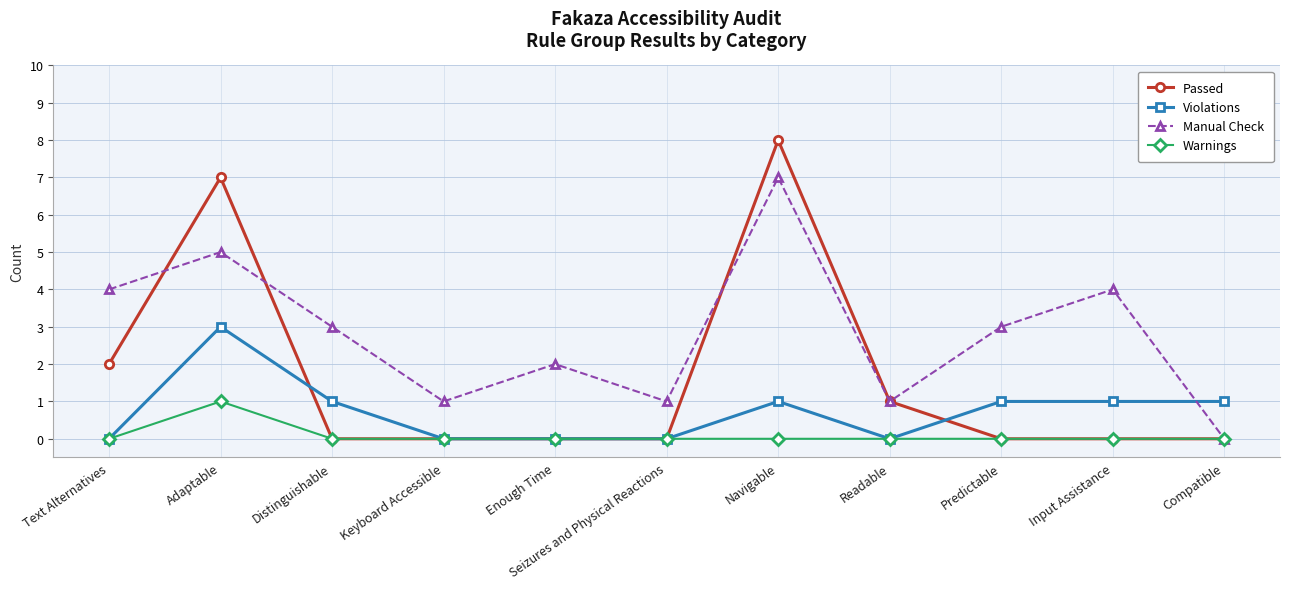

Is this an area chart (filled region under the line)?

No